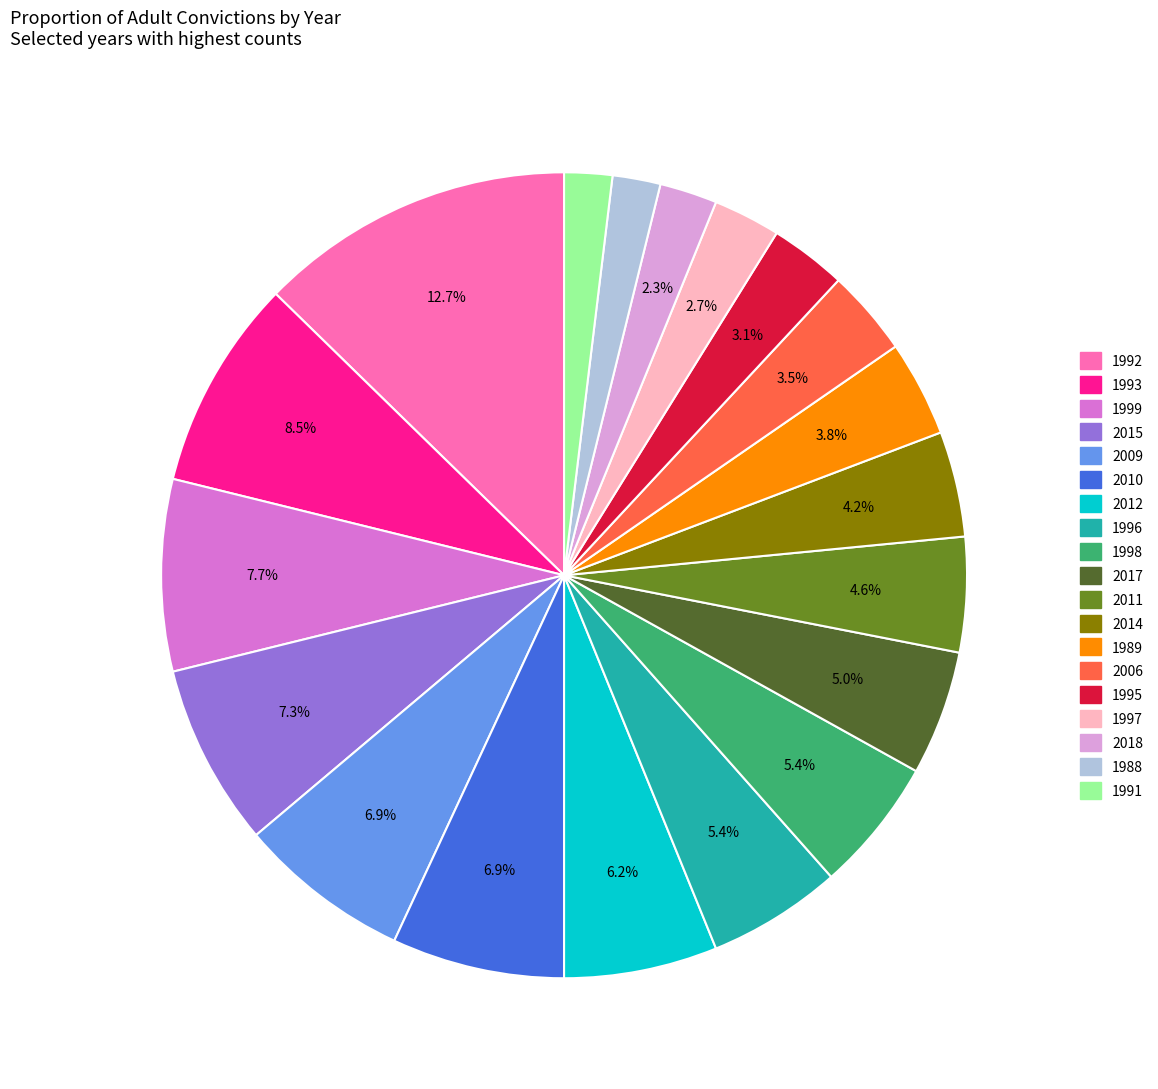

How many slices are in this pie chart?

19